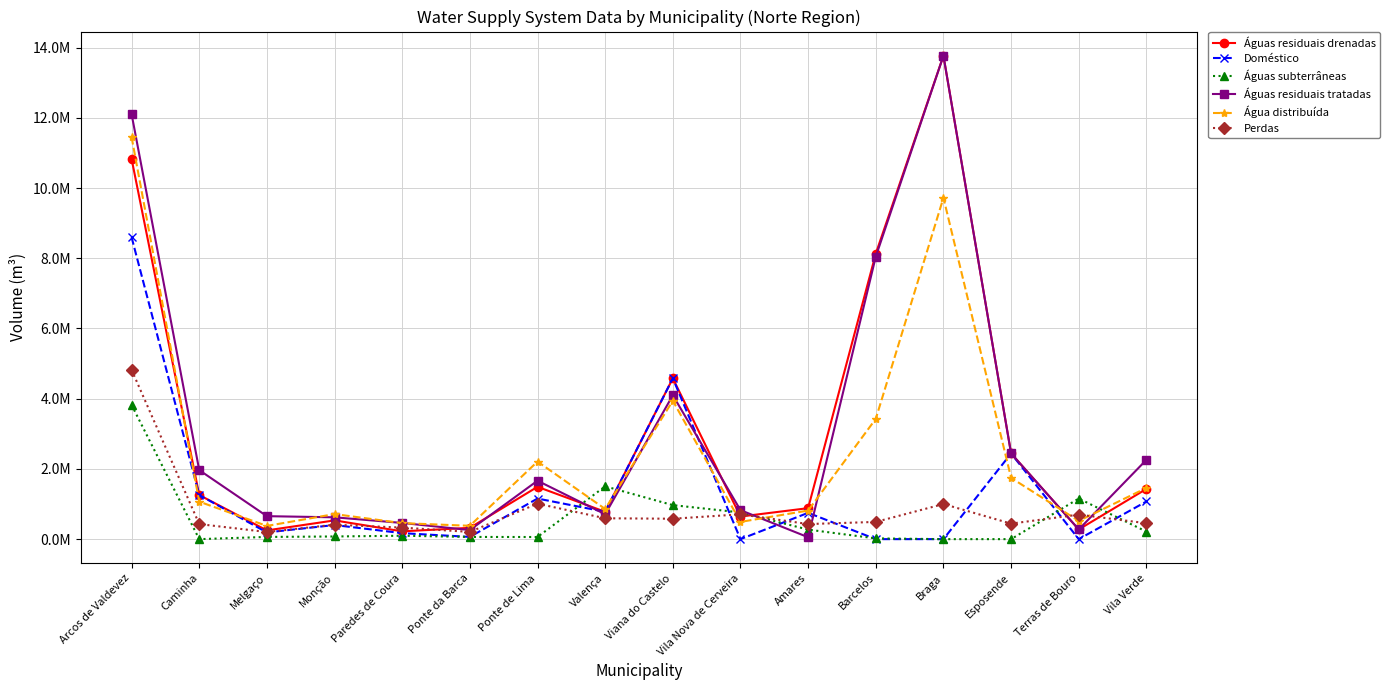

How many times do Doméstico and Águas residuais tratadas cross each other?

4